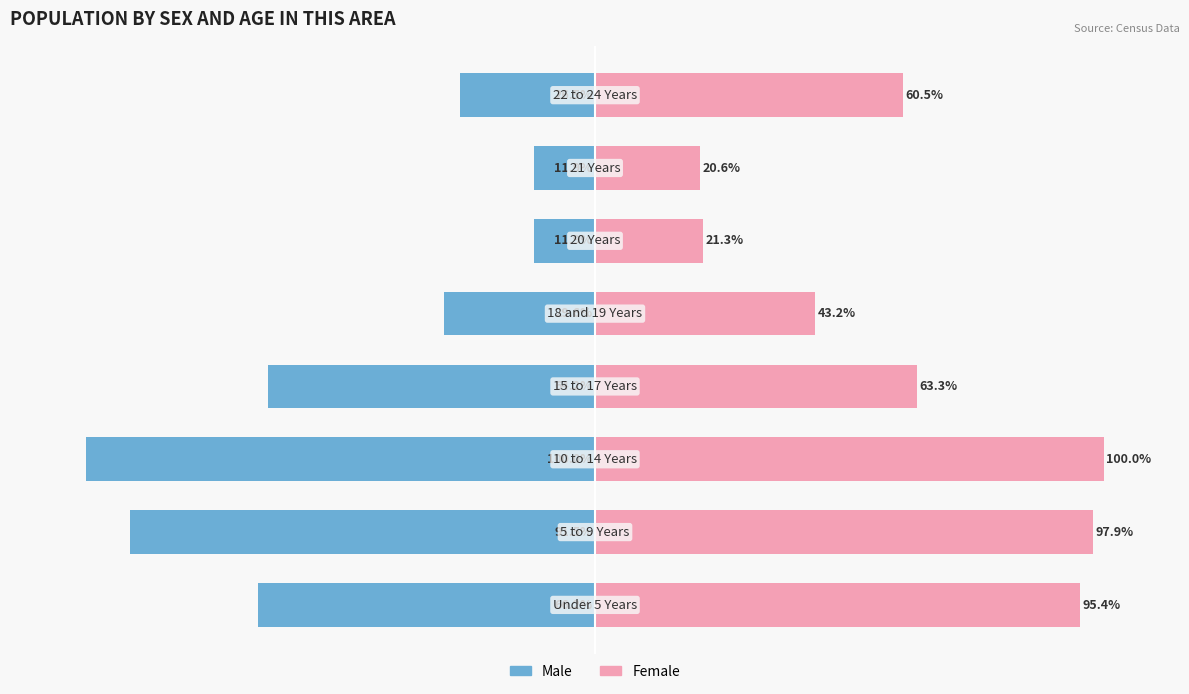

Which series has the widest spread of values?

Male